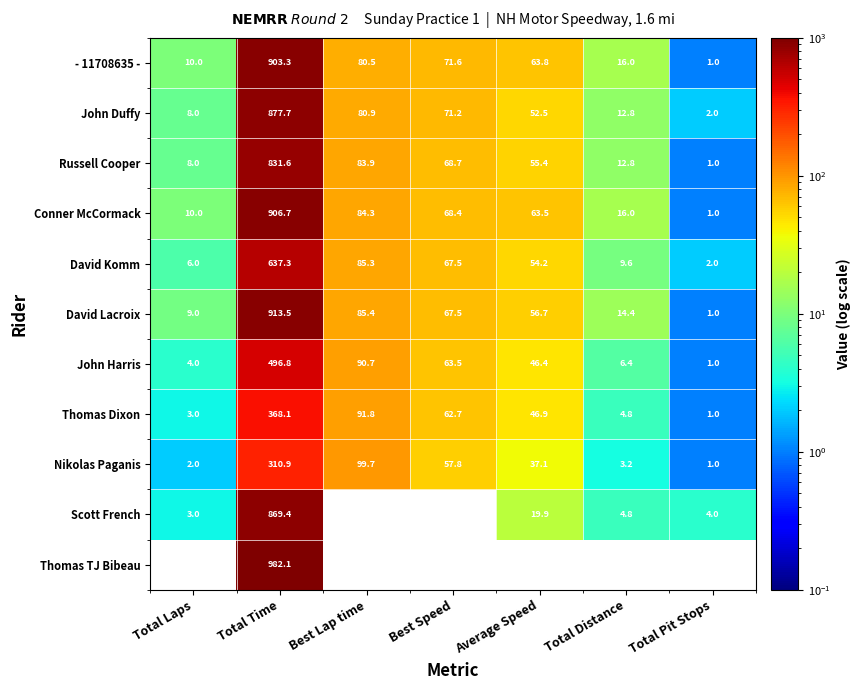

What is the difference between the highest and lowest values at Total Time?

671.2